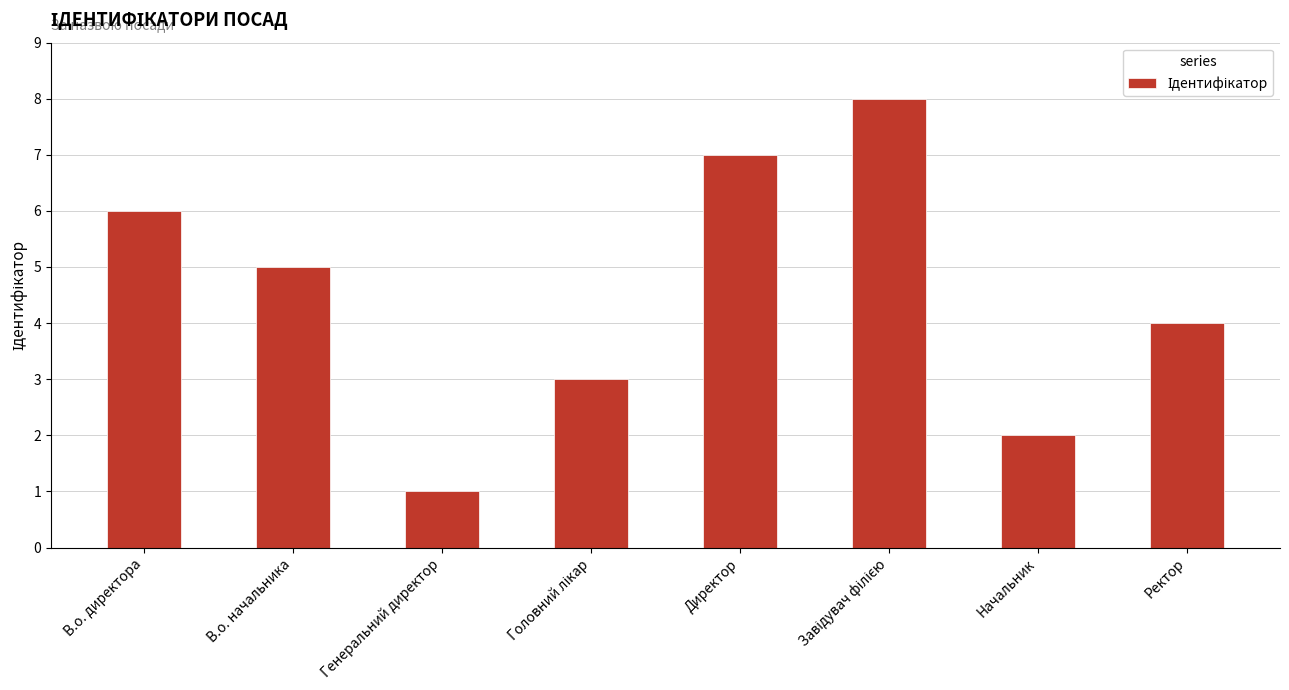

At which label does the data first exceed 5?

В.о. директора